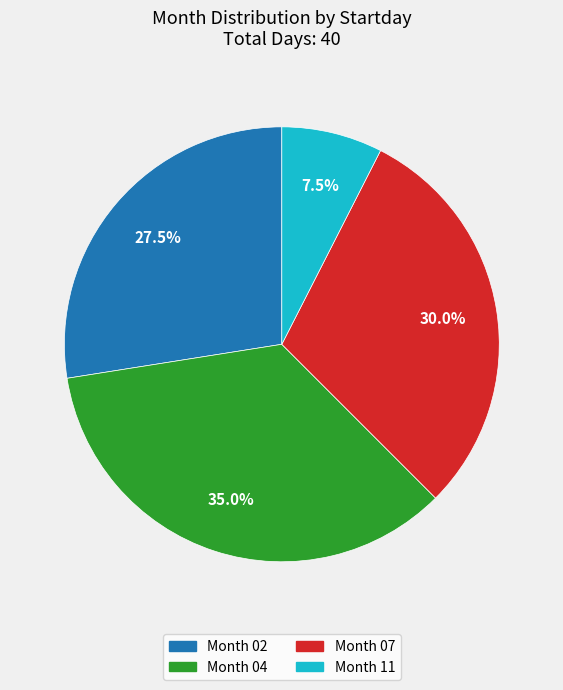

Rank the categories by value from lowest to highest.

Month 11, Month 02, Month 07, Month 04